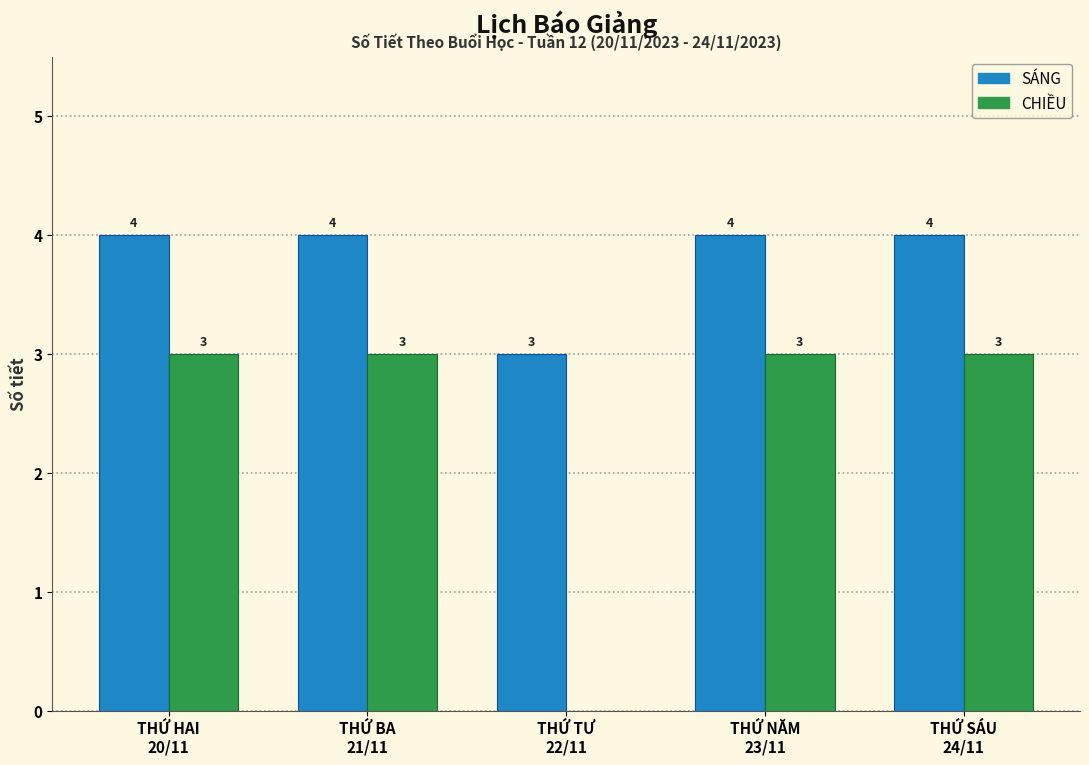

How many CHIỀU values are between 3 and 4?

4